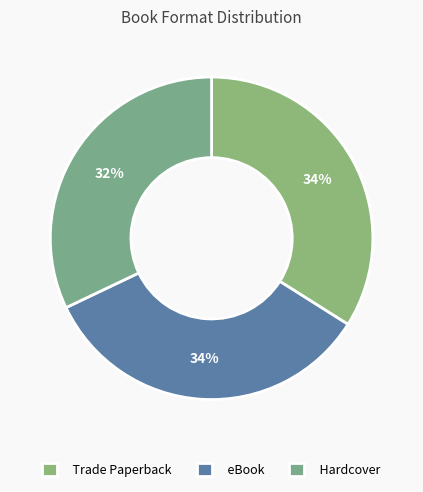

Does eBook account for over 50% of the chart?

No